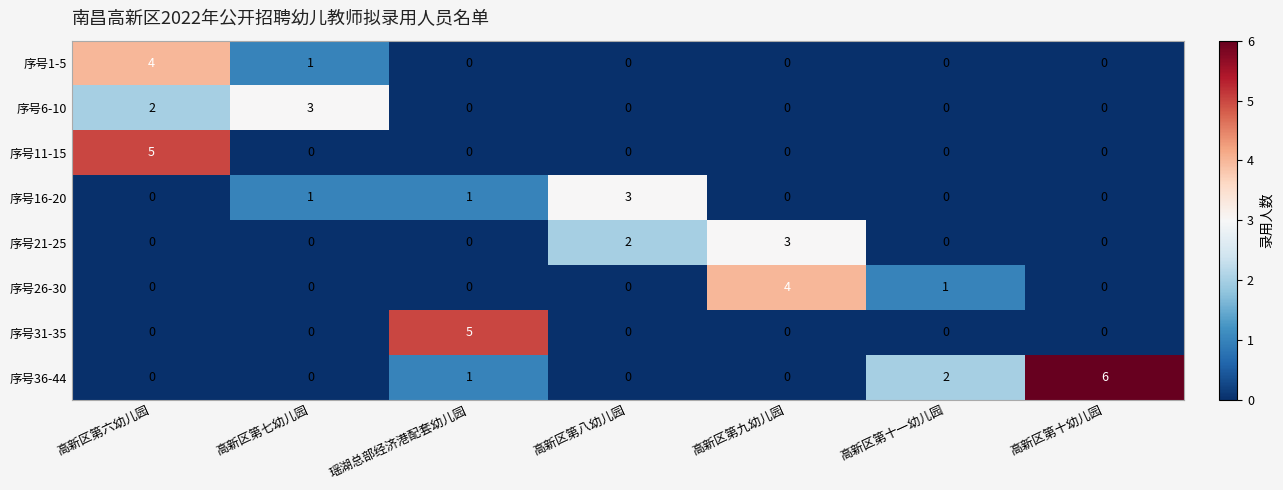

Count the number of categories in the chart.

7